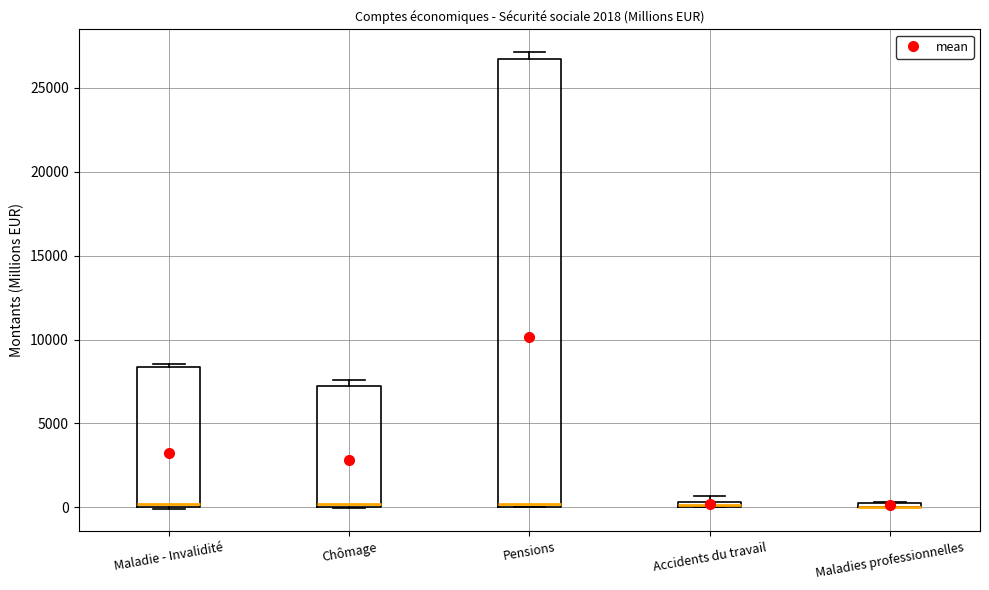

Where is the lower edge of the box for Pensions on the y-axis? The values are not printed on the chart, so give them approximately, as read against the axis.

0